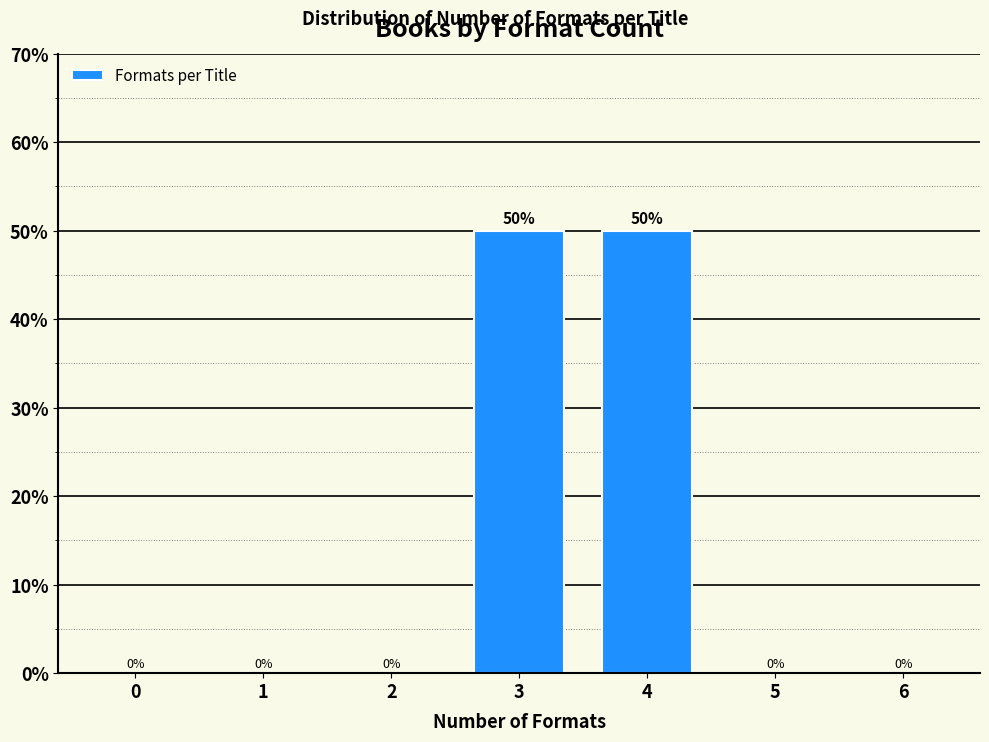

Reading right to left, what are all the values shown in this chart?

6=0	5=0	4=50	3=50	2=0	1=0	0=0